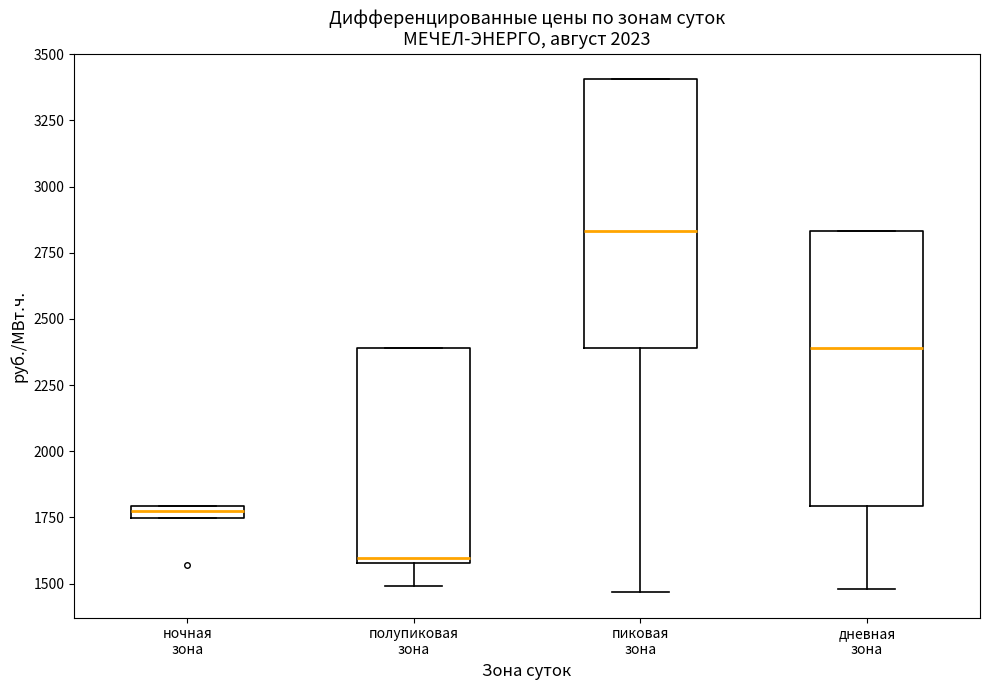

Where does the median line of the box for пиковая зона sit on the y-axis? The values are not printed on the chart, so give them approximately, as read against the axis.

2850